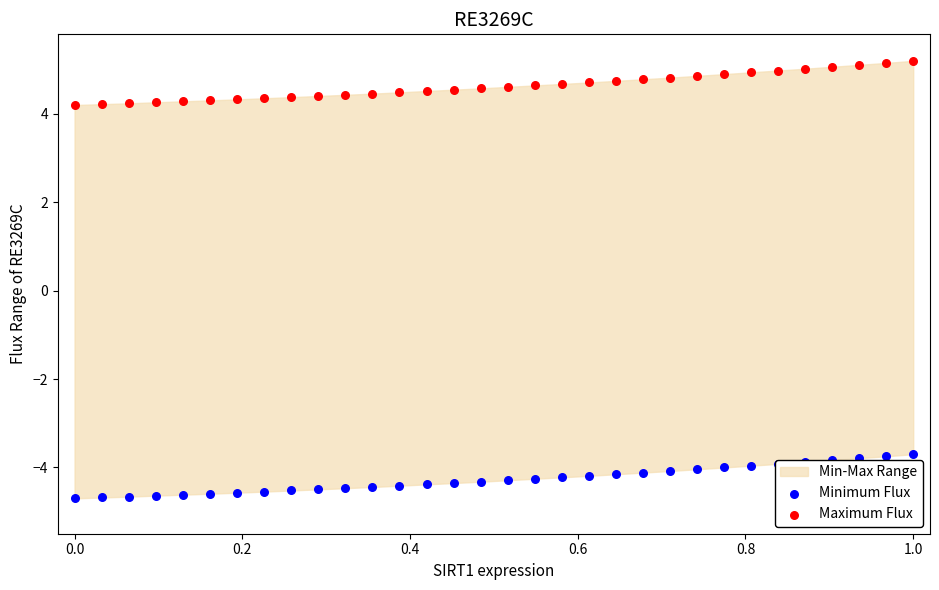

Which series has the widest spread of Y values?

Minimum Flux